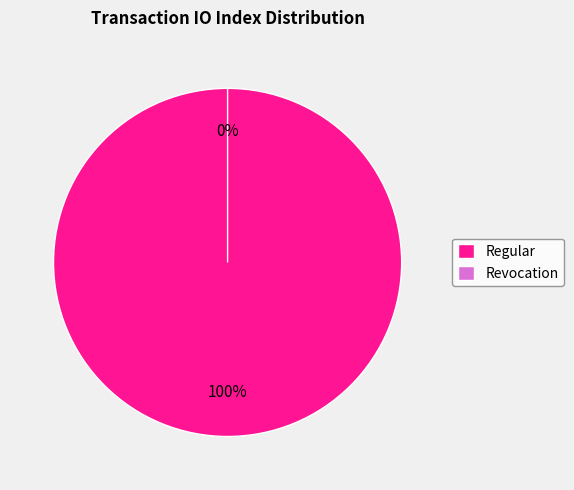

Which slice is the largest?

Regular